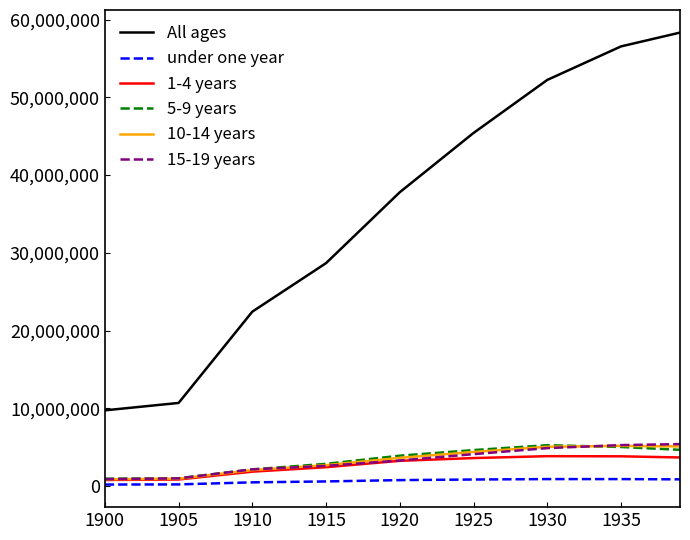

Which series has the largest total across all categories?

All ages